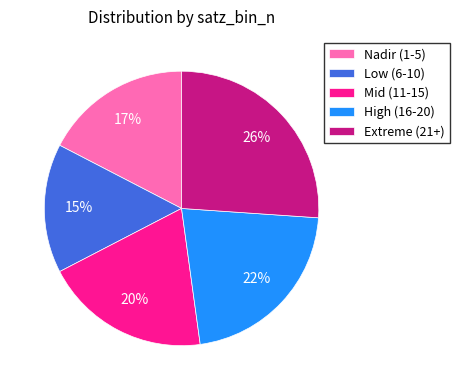

Rank the categories by value from lowest to highest.

Low (6-10), Nadir (1-5), Mid (11-15), High (16-20), Extreme (21+)